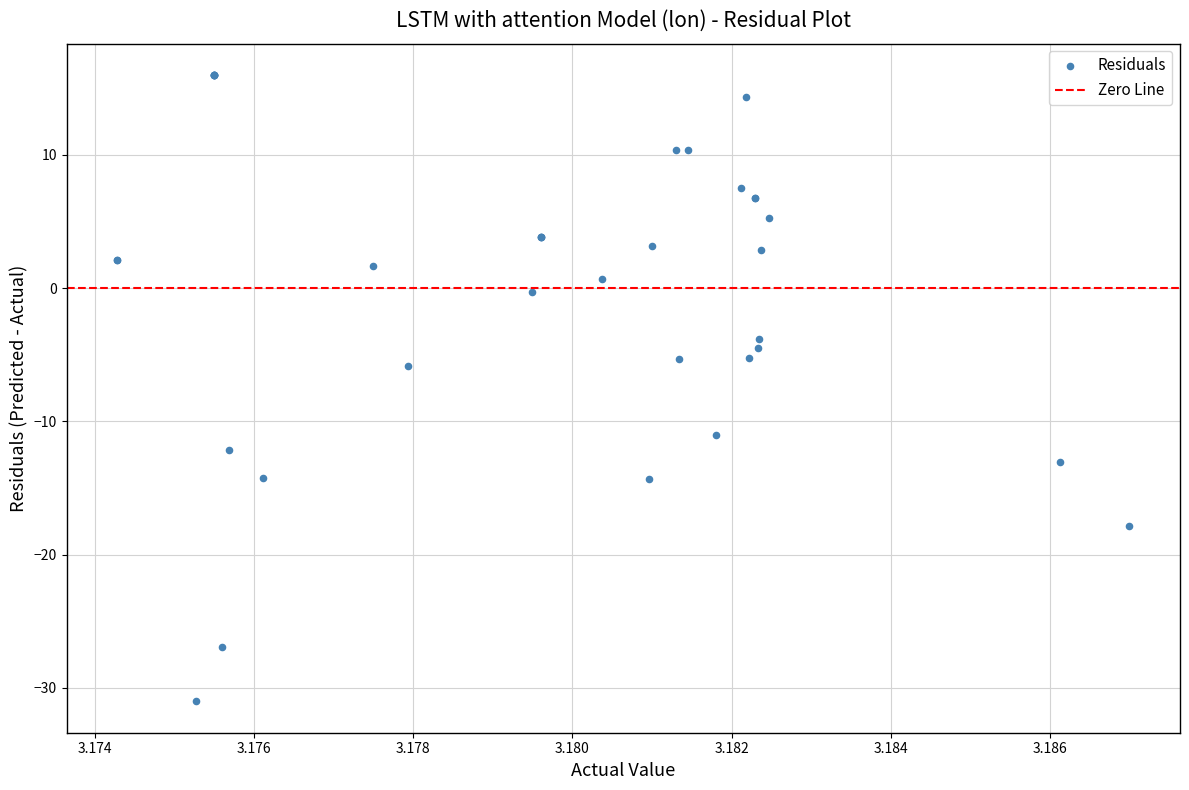

What Y value in the scatter plot is closest to -7?

-5.9